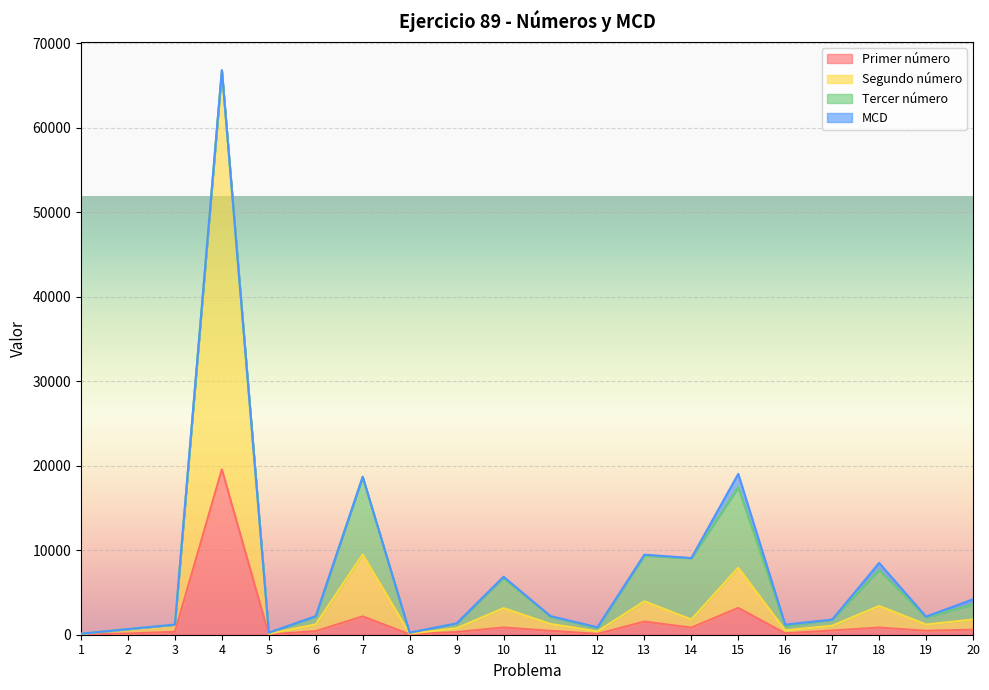

What are all the series names shown in the legend?

Primer número, Segundo número, Tercer número, MCD